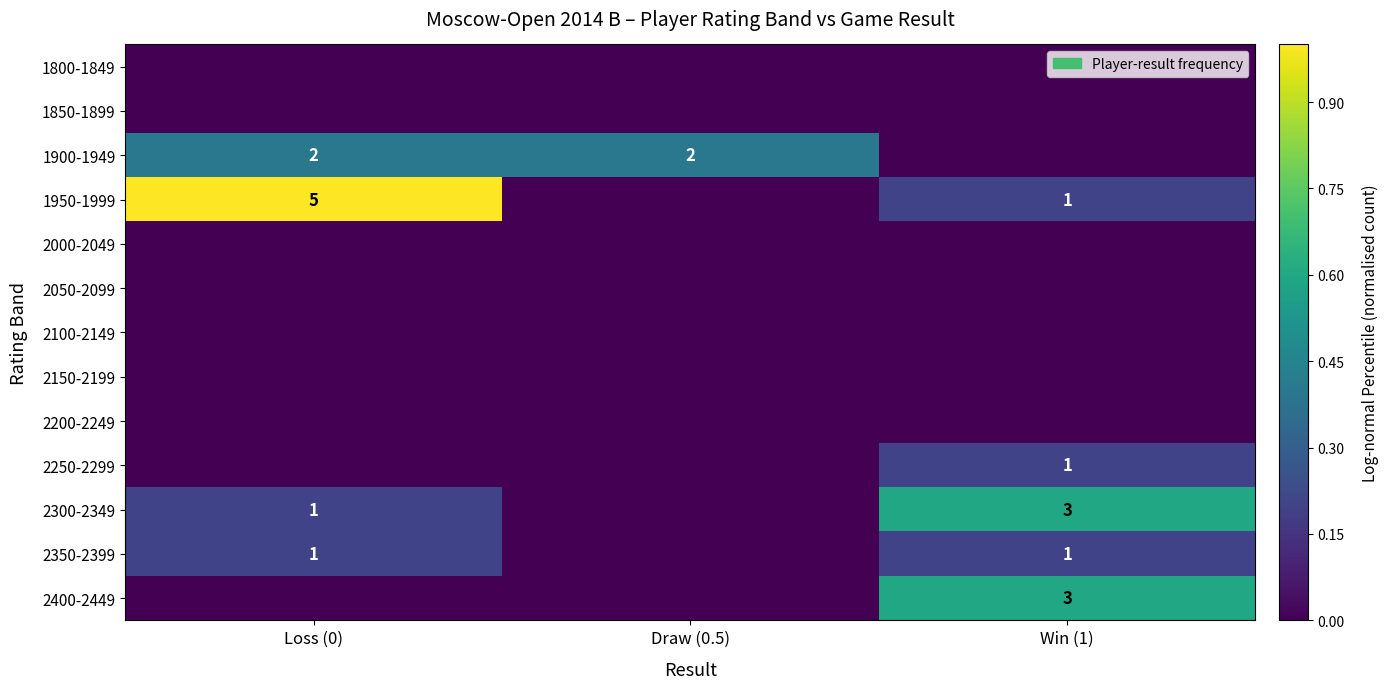

True or false: 2300-2349 has a value of 1 at Loss (0).

True